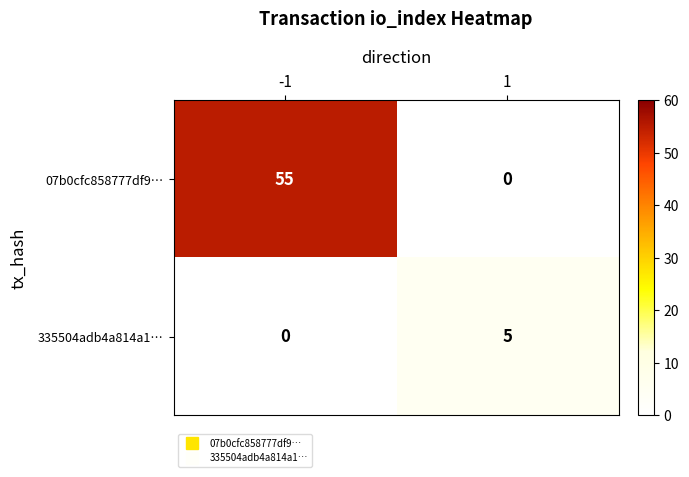

At 1, list the series in order from smallest to largest.

07b0cfc858777df9…, 335504adb4a814a1…